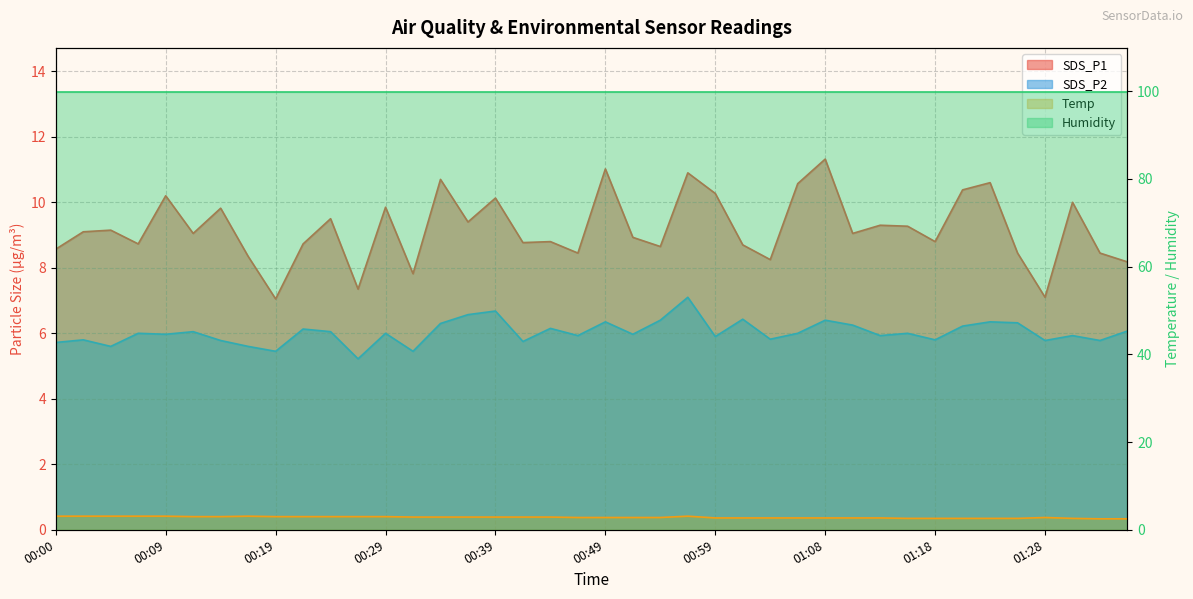

What is the difference between the maximum and minimum values in the Temp series?

0.6